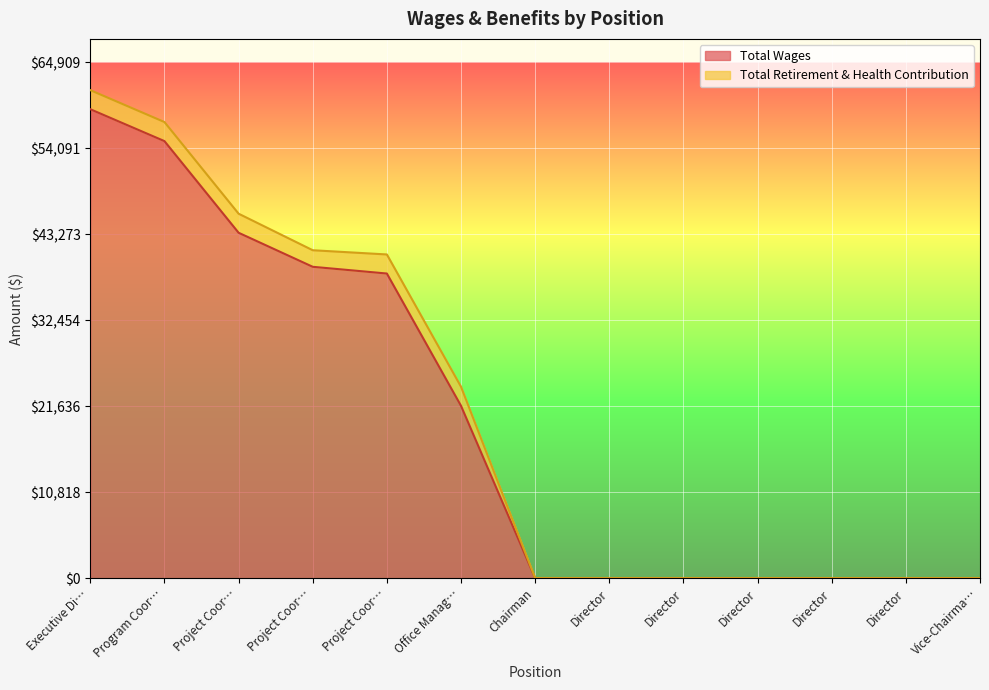

What are all the series names shown in the legend?

Total Wages, Total Retirement & Health Contribution